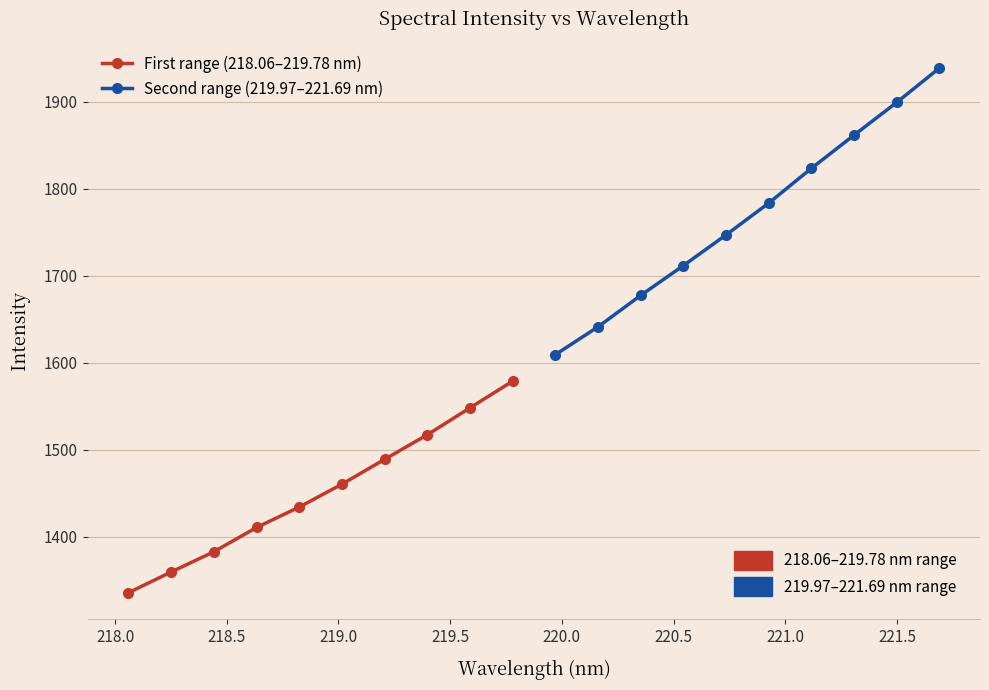

What is the average value of the First range (218.06–219.78 nm) series?

1451.8